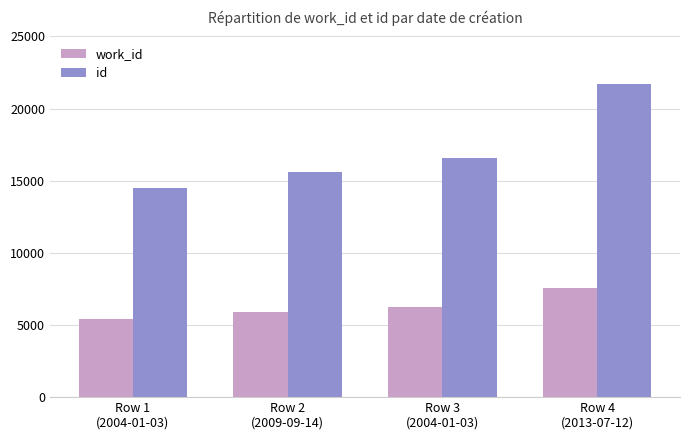

Rank the series by their maximum value, from lowest to highest.

work_id, id